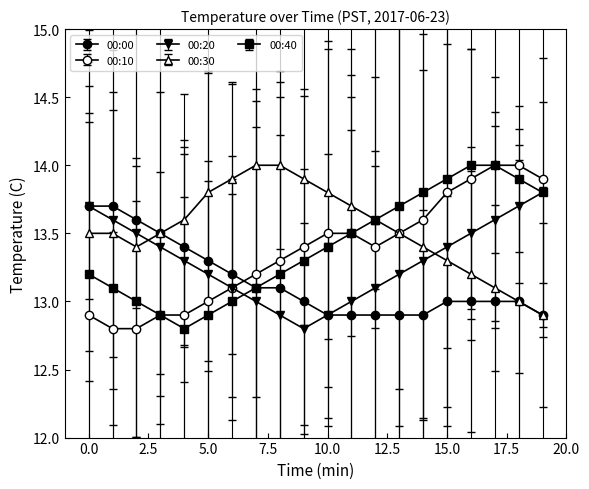

Rank the categories by 00:00 value from highest to lowest.

0, 1, 2, 3, 4, 5, 6, 7, 8, 9, 15, 16, 17, 18, 10, 11, 12, 13, 14, 19